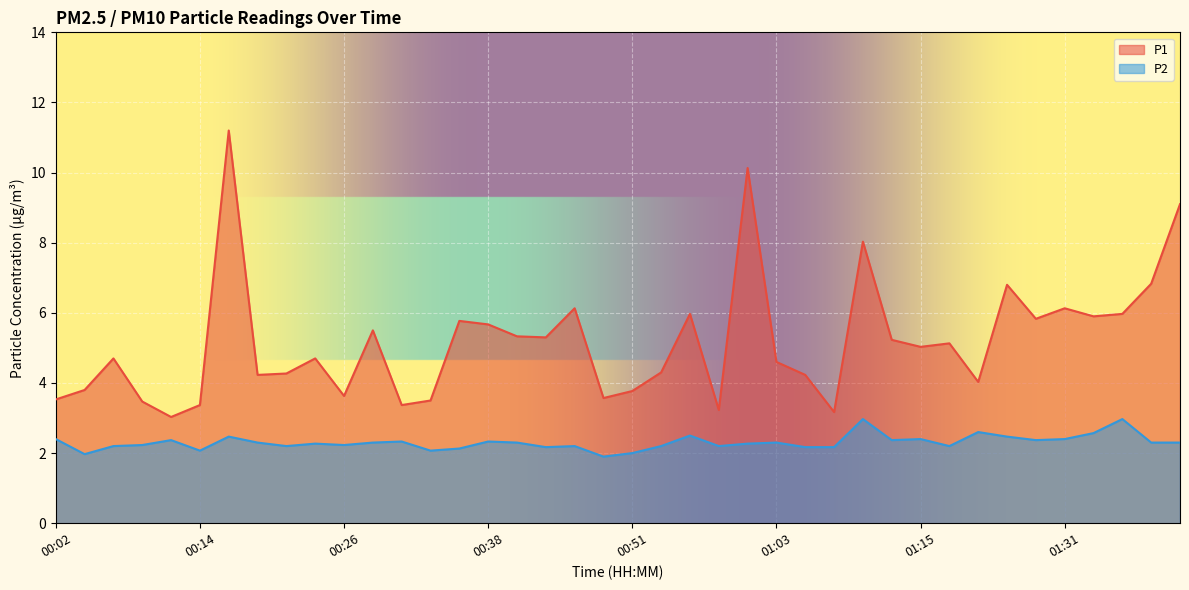

Reading left to right, extract all data points from this chart.

P1: 3.5	3.8	4.7	3.5	3.0	3.4	11.2	4.2	4.3	4.7	3.6	5.5	3.4	3.5	5.8	5.7	5.3	5.3	6.1	3.6	3.8	4.3	6.0	3.2	10.1	4.6	4.2	3.2	8.0	5.2	5.0	5.1	4.0	6.8	5.8	6.1	5.9	6.0	6.8	9.1
P2: 2.4	2.0	2.2	2.2	2.4	2.1	2.5	2.3	2.2	2.3	2.2	2.3	2.3	2.1	2.1	2.3	2.3	2.2	2.2	1.9	2.0	2.2	2.5	2.2	2.3	2.3	2.2	2.2	3.0	2.4	2.4	2.2	2.6	2.5	2.4	2.4	2.6	3.0	2.3	2.3